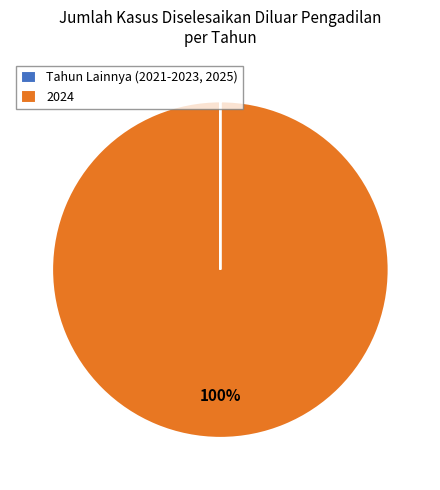

The 2024 slice represents 100% of the pie. True or false?

True